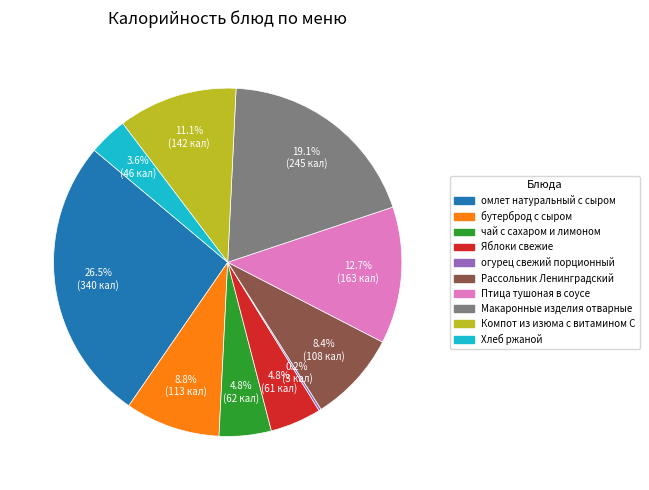

True or false: бутерброд с сыром accounts for 9% of the total.

True